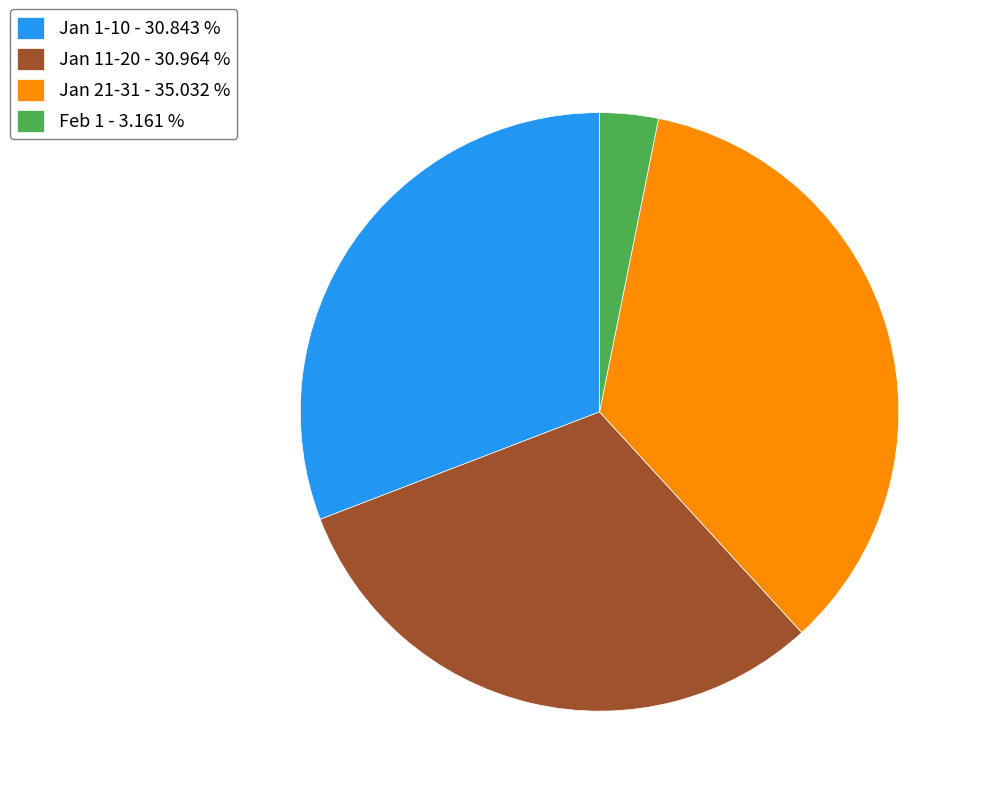

Count the number of slices in the pie.

4